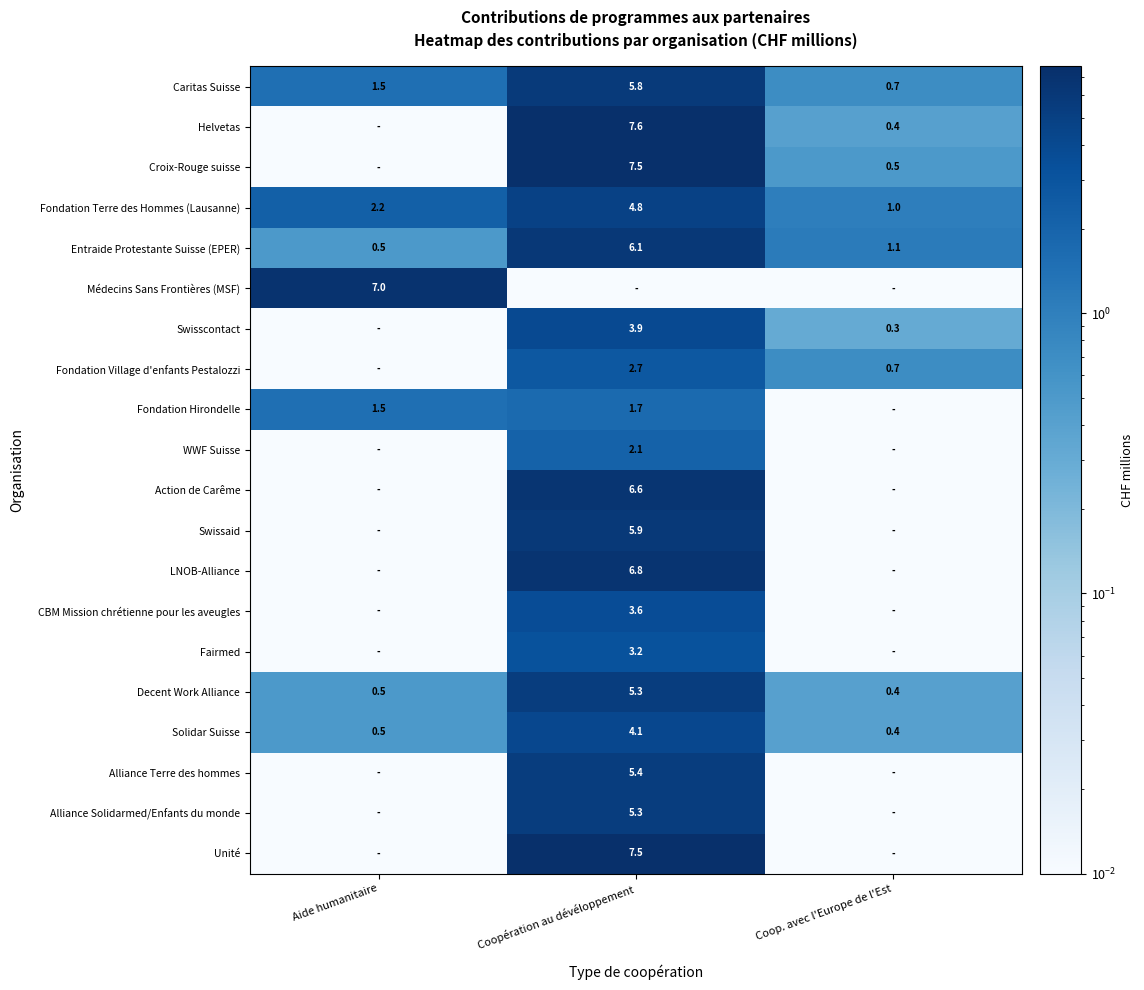

At Coop. avec l'Europe de l'Est, list the series in order from largest to smallest.

Entraide Protestante Suisse (EPER), Fondation Terre des Hommes (Lausanne), Caritas Suisse, Fondation Village d'enfants Pestalozzi, Croix-Rouge suisse, Helvetas, Decent Work Alliance, Solidar Suisse, Swisscontact, Médecins Sans Frontières (MSF), Fondation Hirondelle, WWF Suisse, Action de Carême, Swissaid, LNOB-Alliance, CBM Mission chrétienne pour les aveugles, Fairmed, Alliance Terre des hommes, Alliance Solidarmed/Enfants du monde, Unité